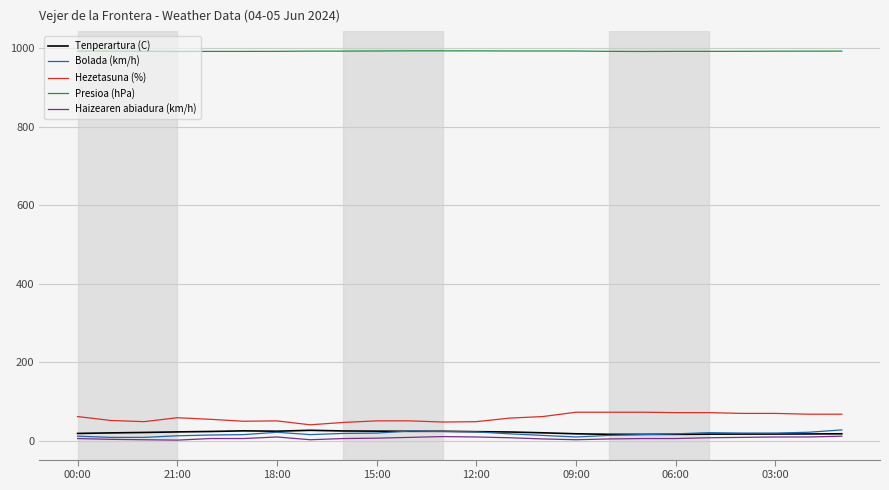

True or false: Hezetasuna (%) and Haizearen abiadura (km/h) intersect in this chart.

False